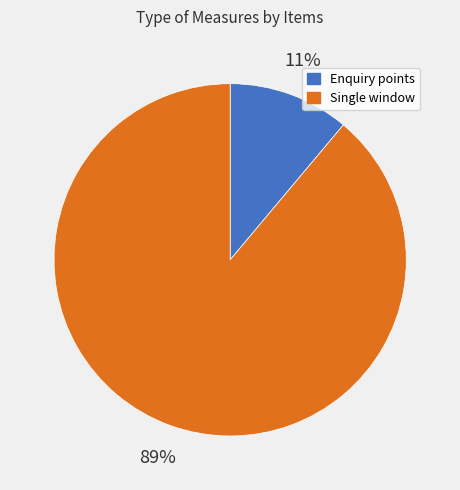

How many slices are in this pie chart?

2